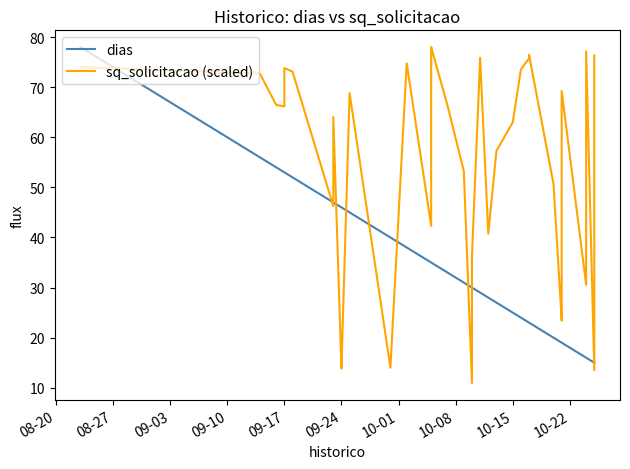

At how many categories does at least one series exceed 21?

39